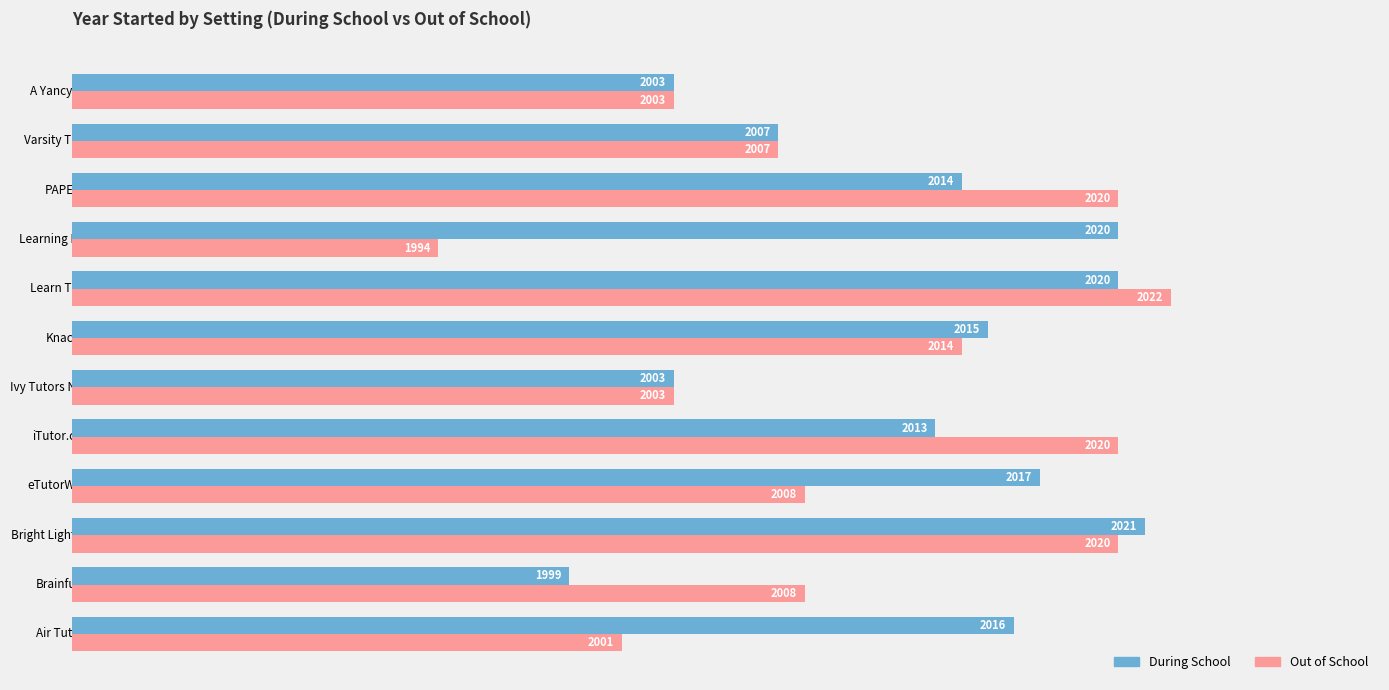

Is it true that During School equals 3543 at Brainfuse?

False